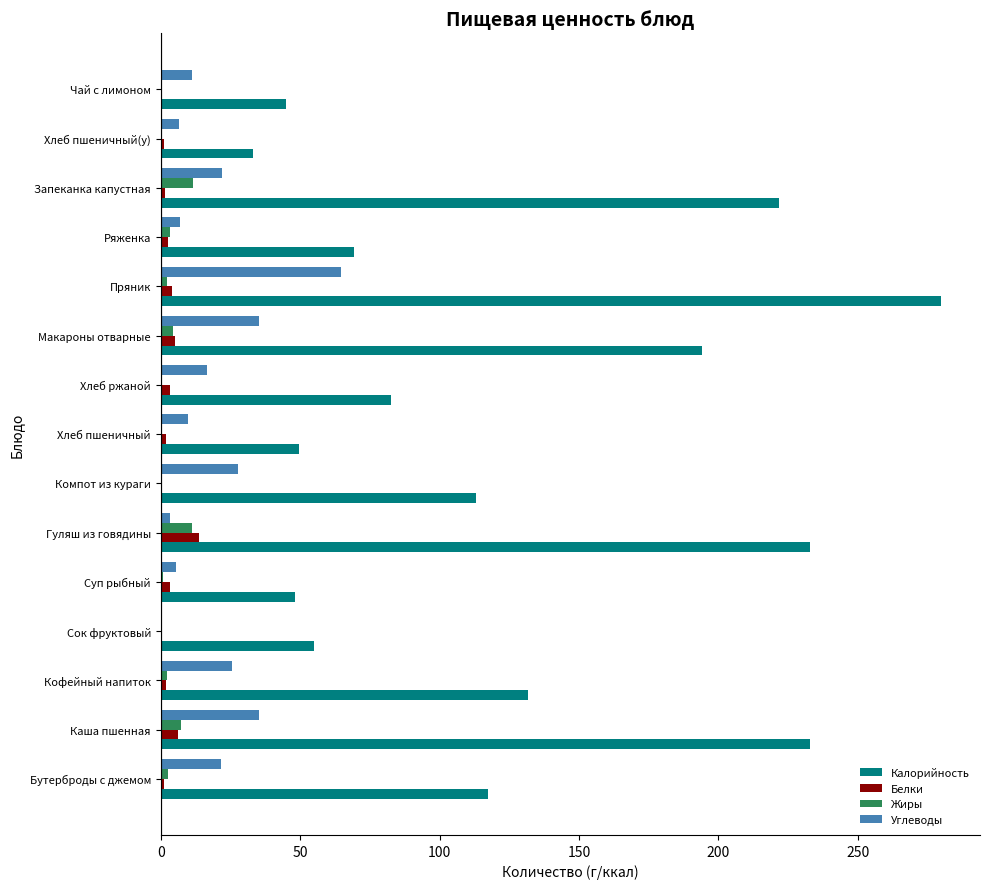

Which category has the highest value in the Калорийность series?

Пряник